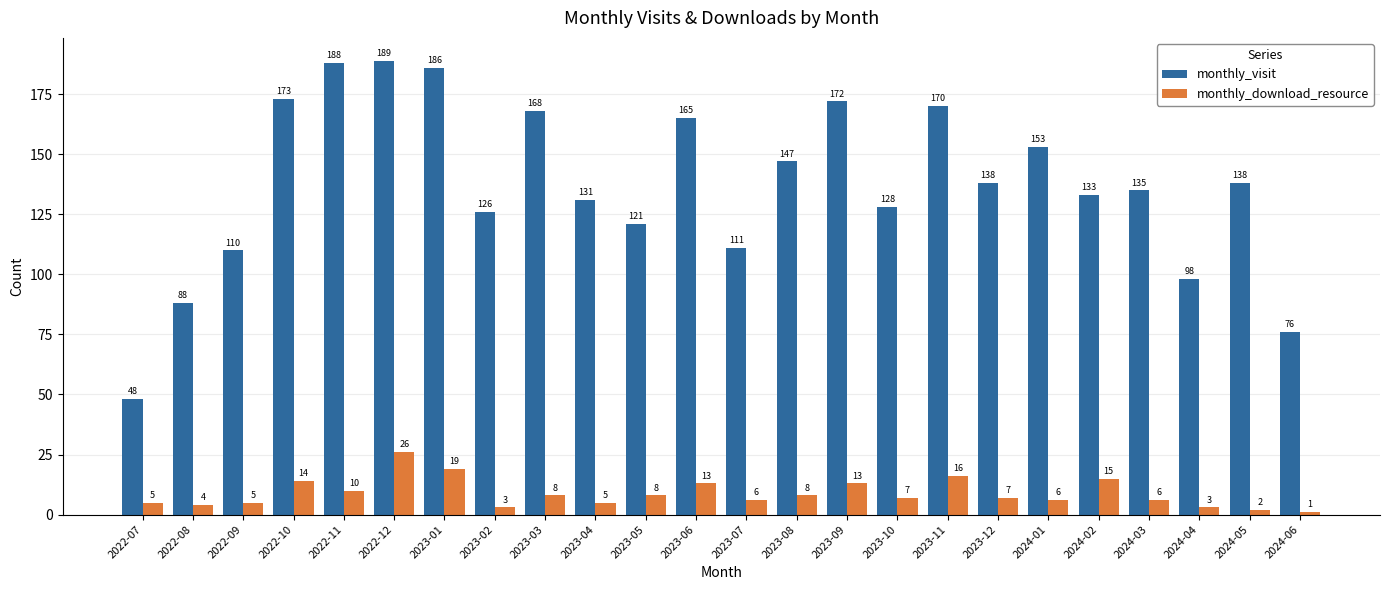

List the series in order of their peak value, lowest first.

monthly_download_resource, monthly_visit